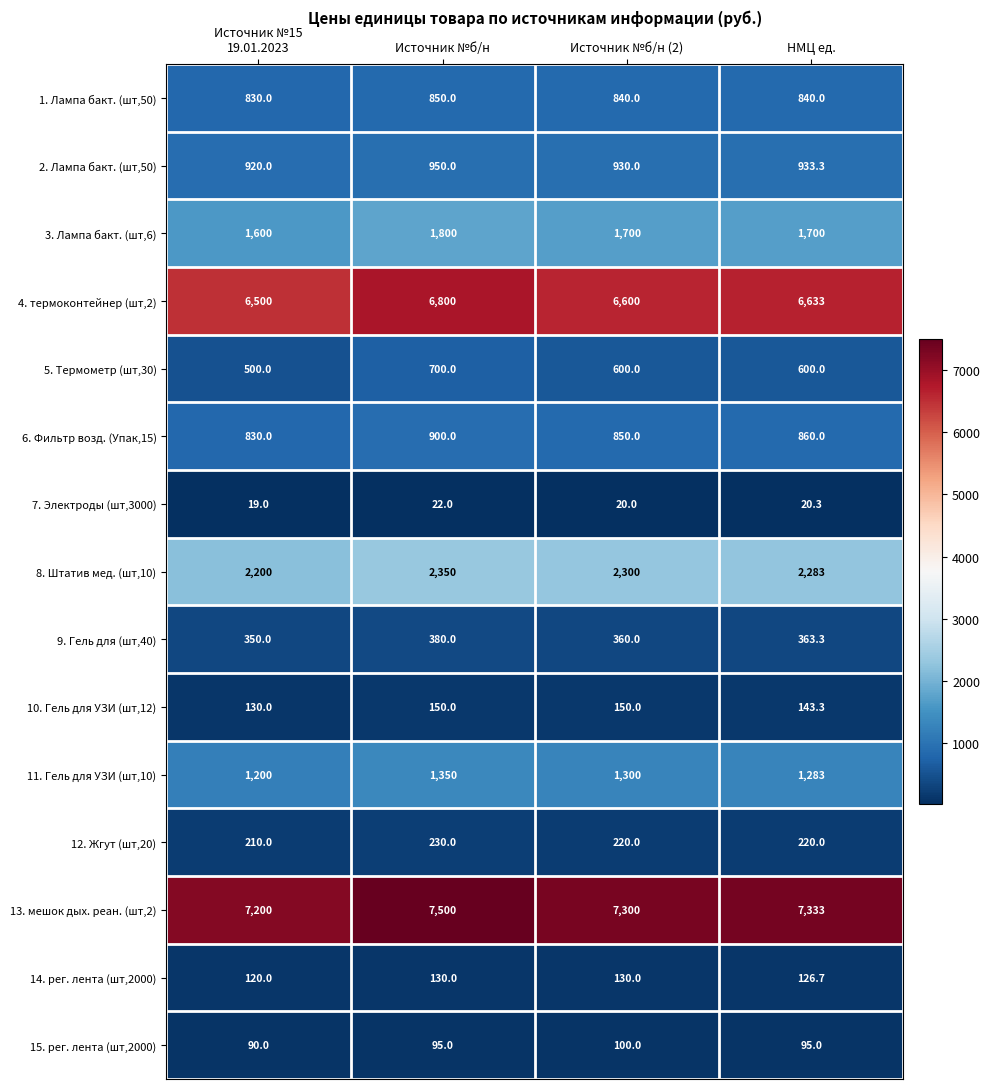

Rank the series by their maximum value, from highest to lowest.

13. мешок дых. реан. (шт,2), 4. термоконтейнер (шт,2), 8. Штатив мед. (шт,10), 3. Лампа бакт. (шт,6), 11. Гель для УЗИ (шт,10), 2. Лампа бакт. (шт,50), 6. Фильтр возд. (Упак,15), 1. Лампа бакт. (шт,50), 5. Термометр (шт,30), 9. Гель для (шт,40), 12. Жгут (шт,20), 10. Гель для УЗИ (шт,12), 14. рег. лента (шт,2000), 15. рег. лента (шт,2000), 7. Электроды (шт,3000)